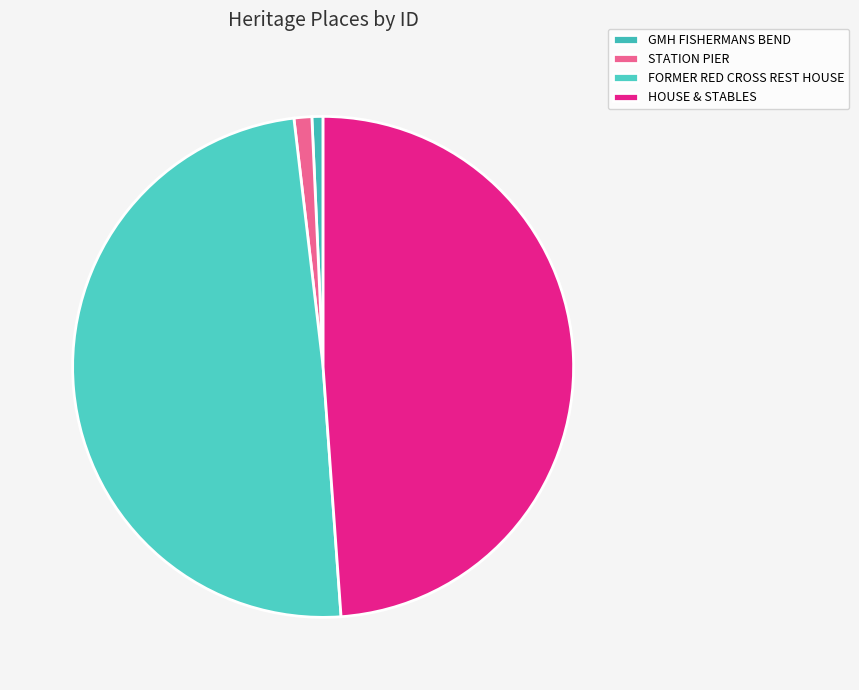

What percentage is the STATION PIER slice, to the nearest percent?

1%